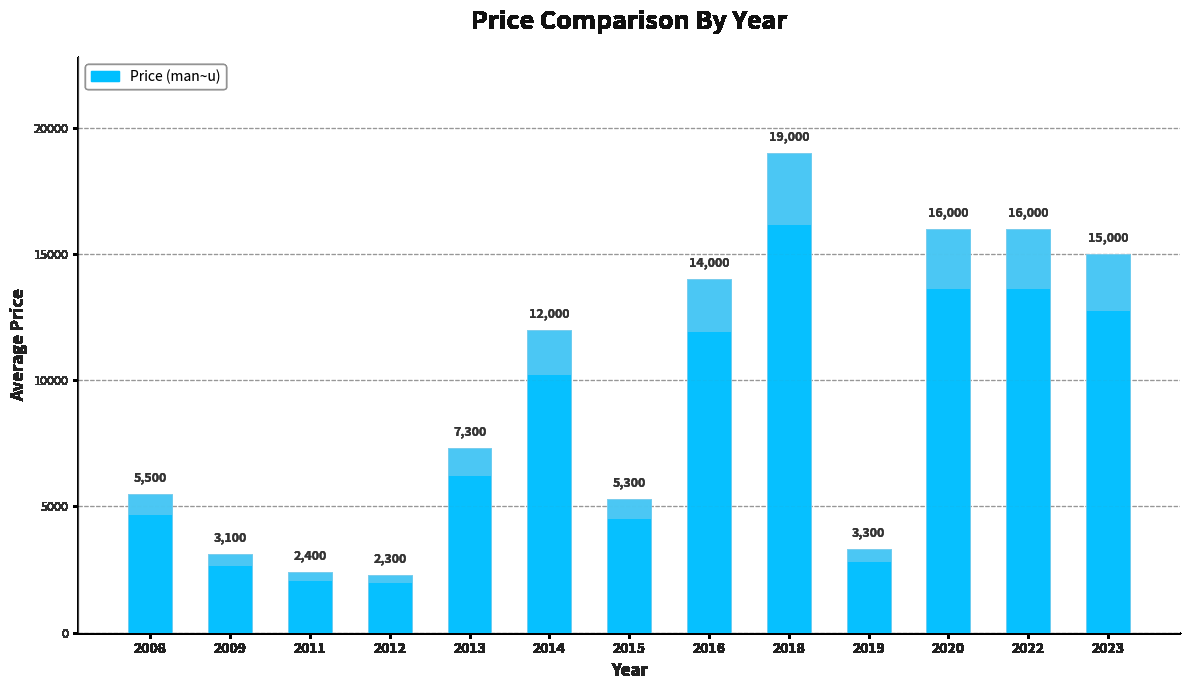

Where does the data first go above 7300?

2014